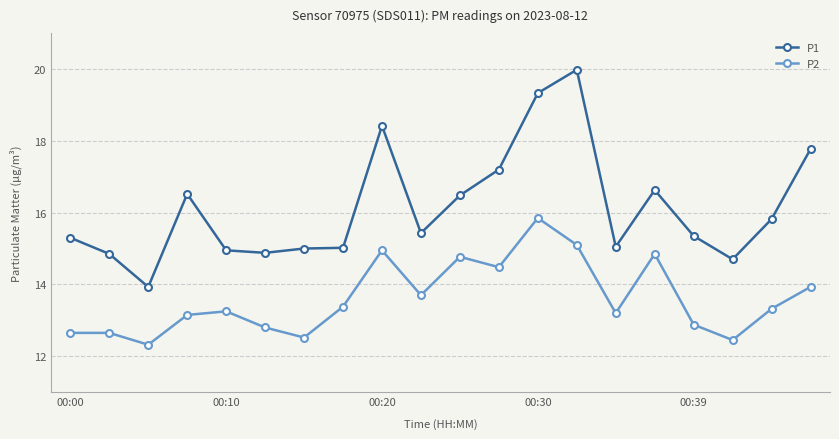

How many interior local valleys does the P2 series have?

6